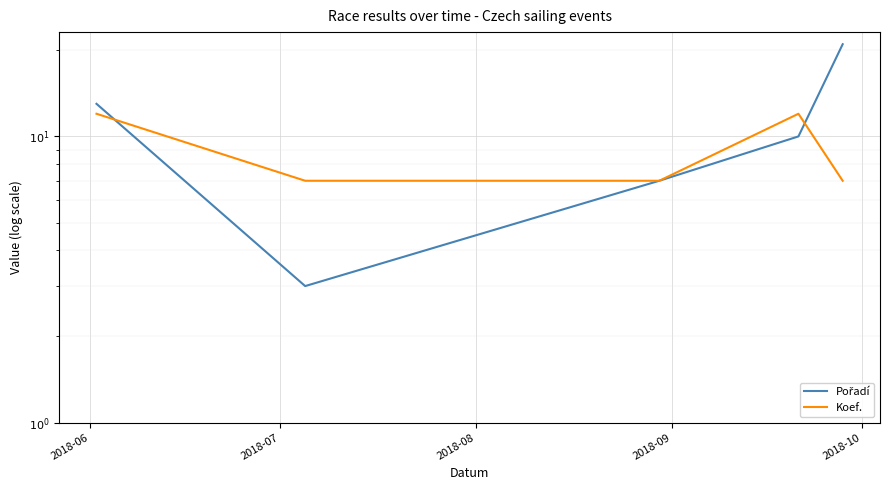

What is the sum of the Koef. values at 2018-08 and 2018-06?

19